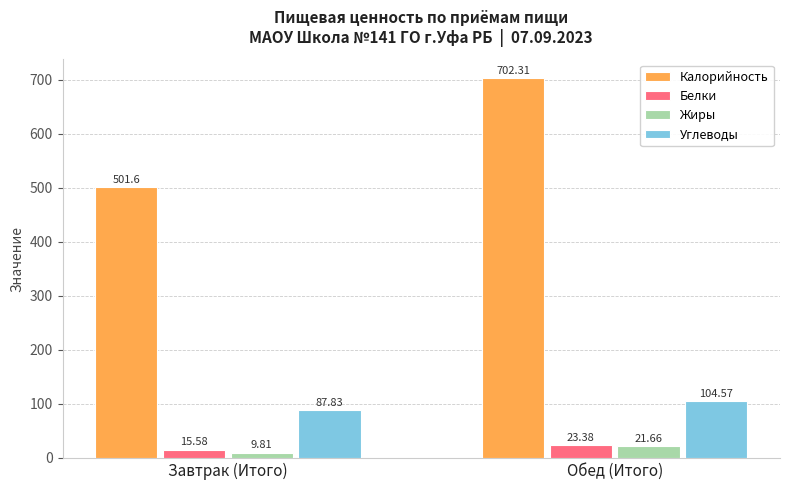

Where does the Белки series first go above 23?

Обед (Итого)